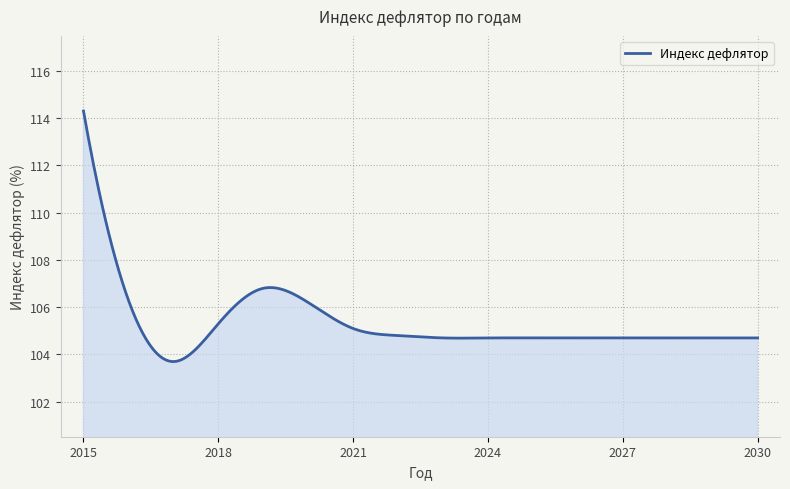

What is the minimum value shown in the chart?

103.7